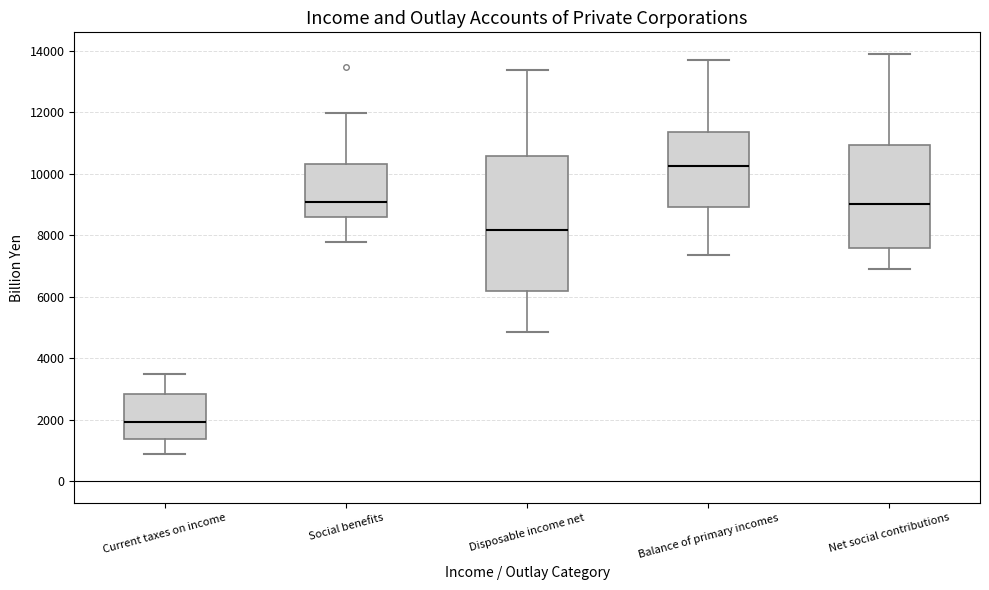

Reading left to right, read every box against the y-axis: the position of its median line, the range the box covers, and the ends of its whiskers. The values are not printed on the chart, so give them approximately, as read against the axis.

Current taxes on income: median 2000, box 1400 to 2800, whiskers 800 to 3400
Social benefits: median 9000, box 8600 to 10400, whiskers 7800 to 12000
Disposable income net: median 8200, box 6200 to 10600, whiskers 4800 to 13400
Balance of primary incomes: median 10200, box 9000 to 11400, whiskers 7400 to 13800
Net social contributions: median 9000, box 7600 to 11000, whiskers 6800 to 14000